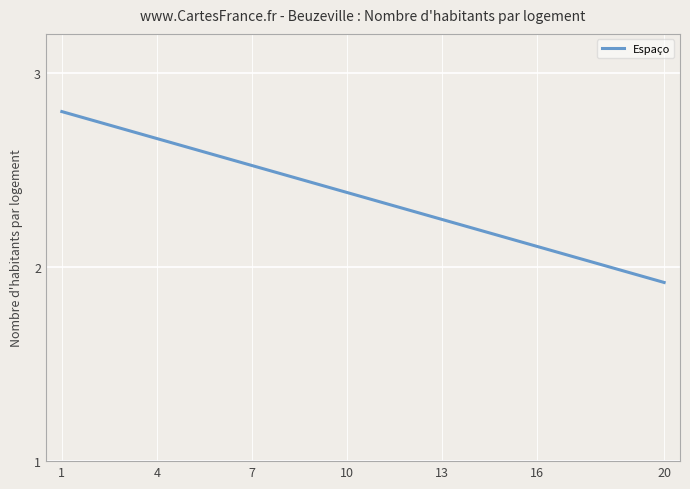

What is the smallest value displayed?

1.9